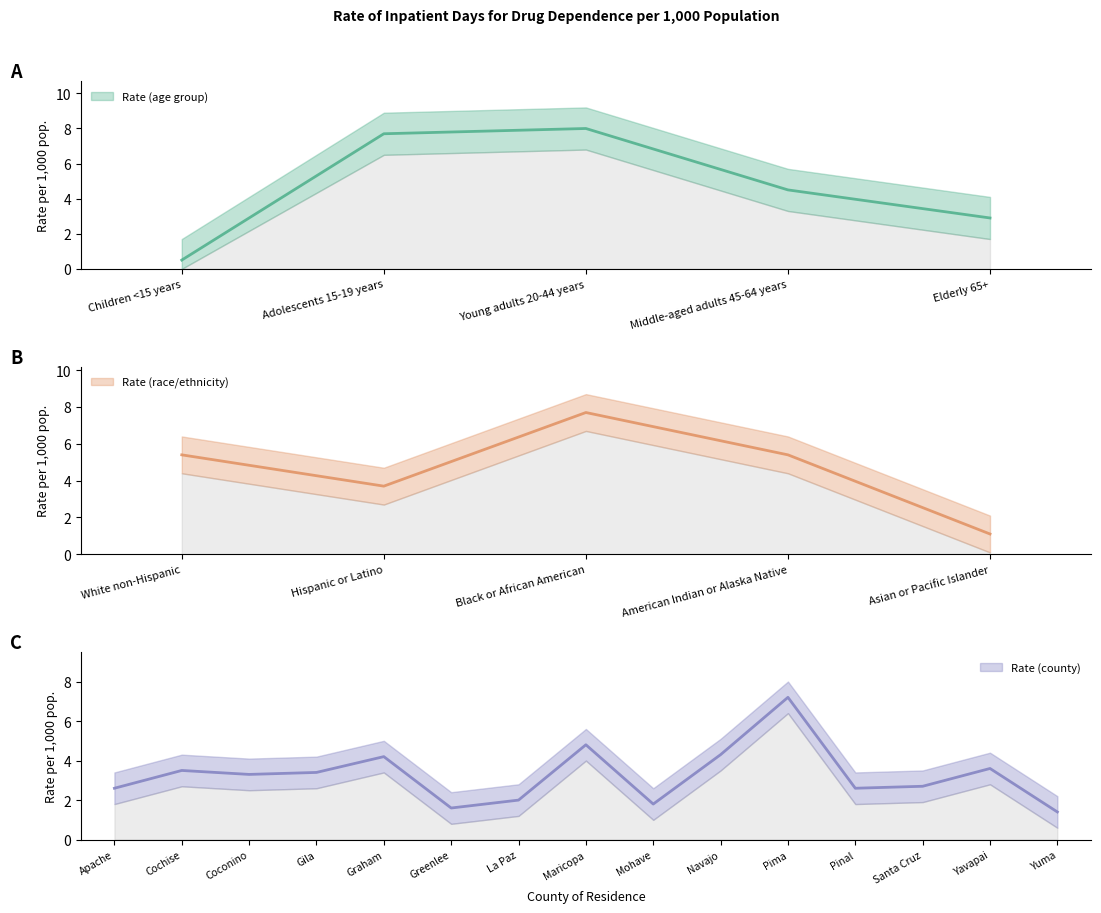

What position from the left is Children <15 years?

1